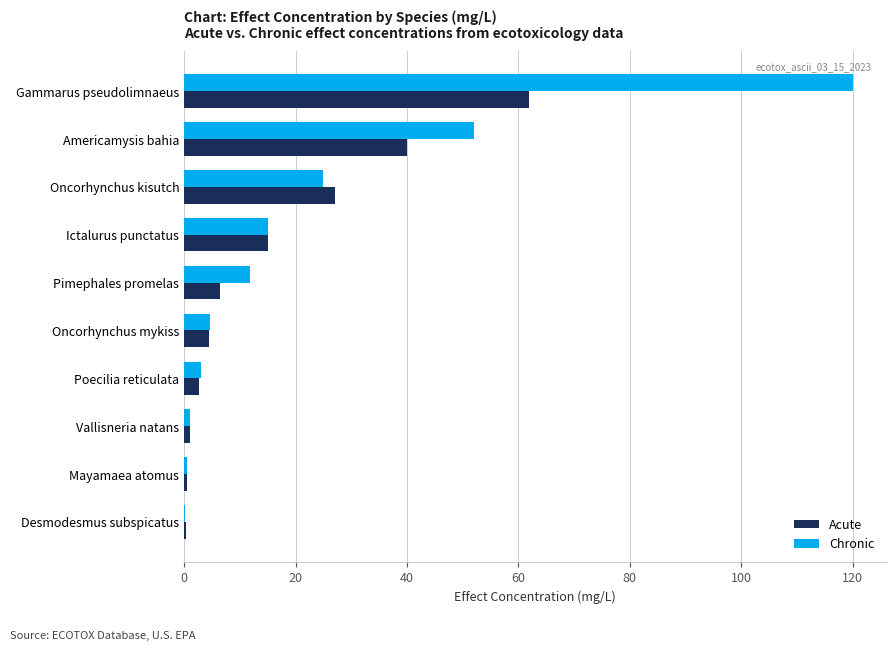

Between Gammarus pseudolimnaeus and Poecilia reticulata, which series saw the biggest shift?

Chronic